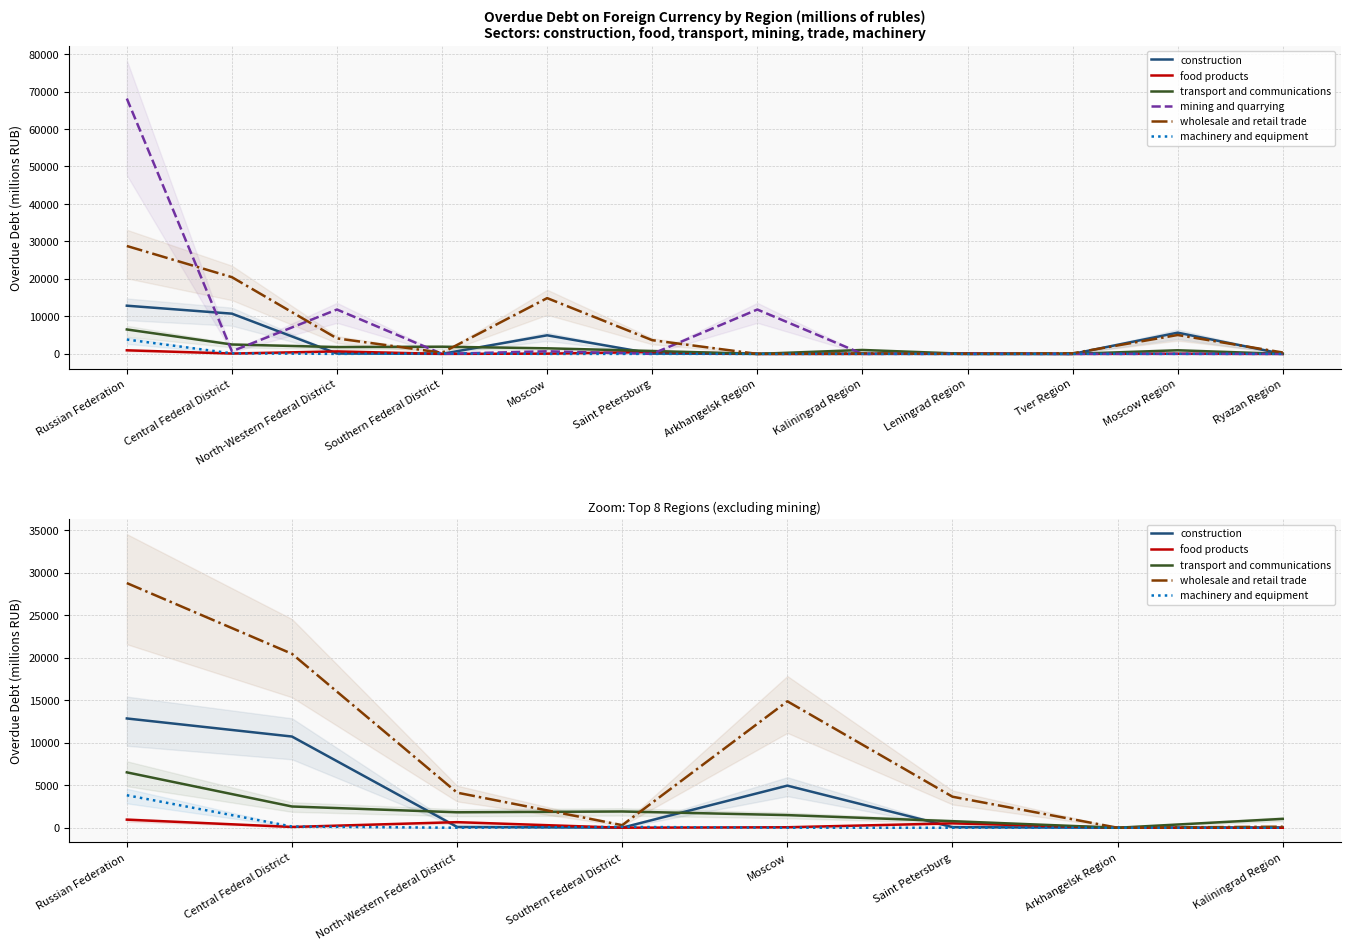

At which label does machinery and equipment reach its minimum?

North-Western Federal District